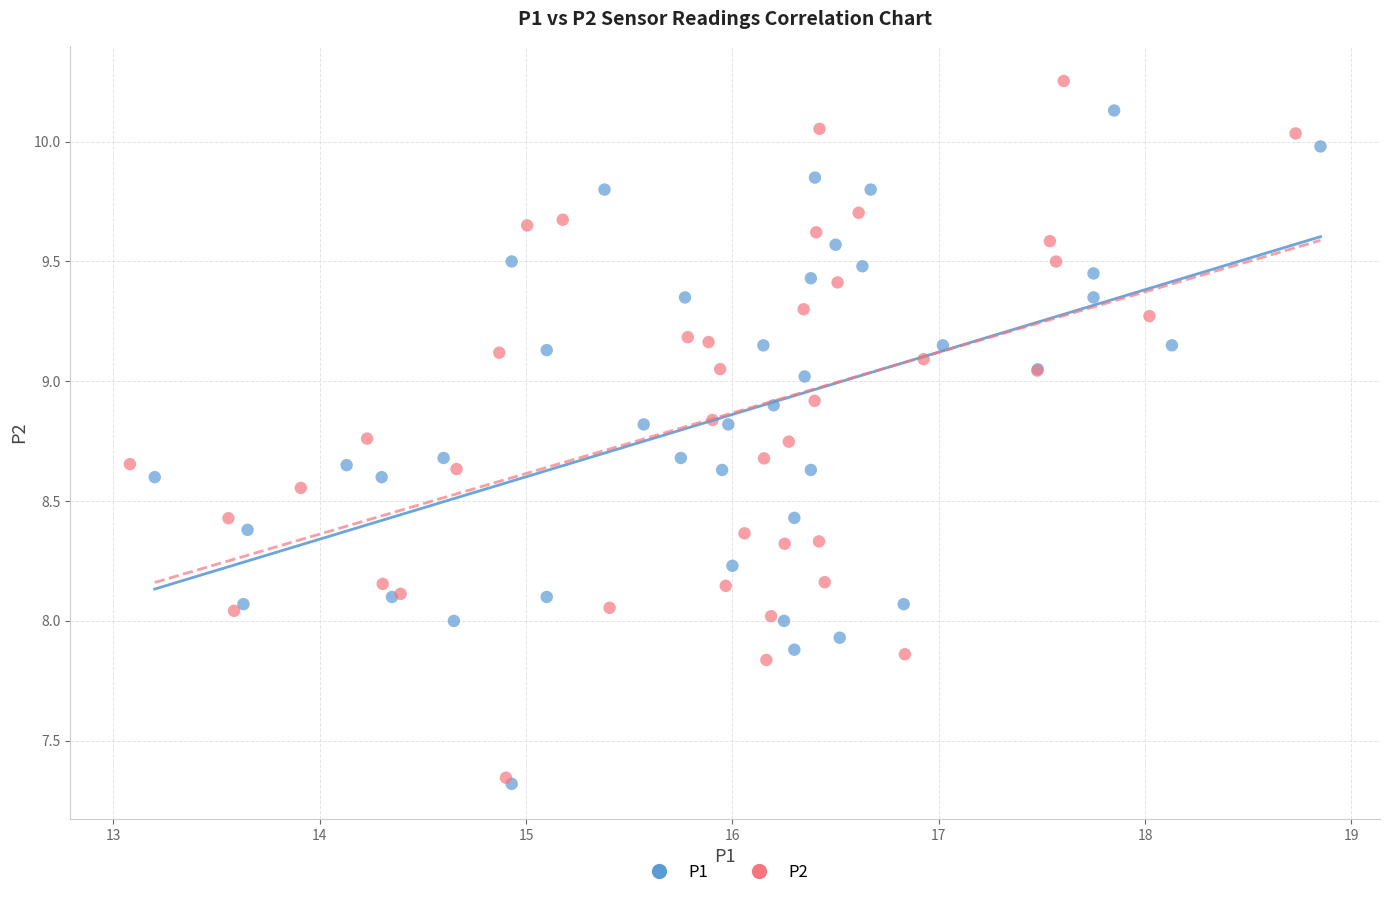

Which series has the largest Y range (max minus min)?

P2